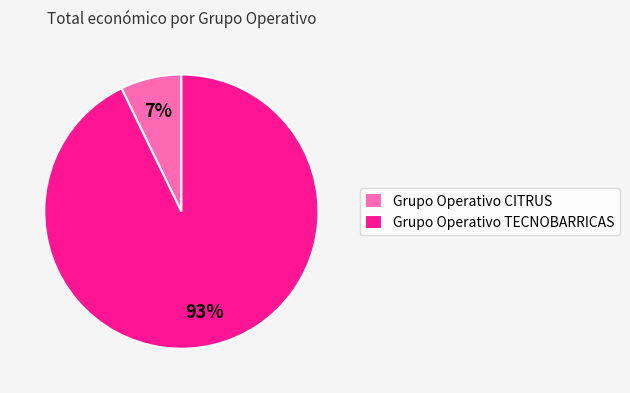

To the nearest percent, what percentage of the pie is Grupo Operativo TECNOBARRICAS?

93%